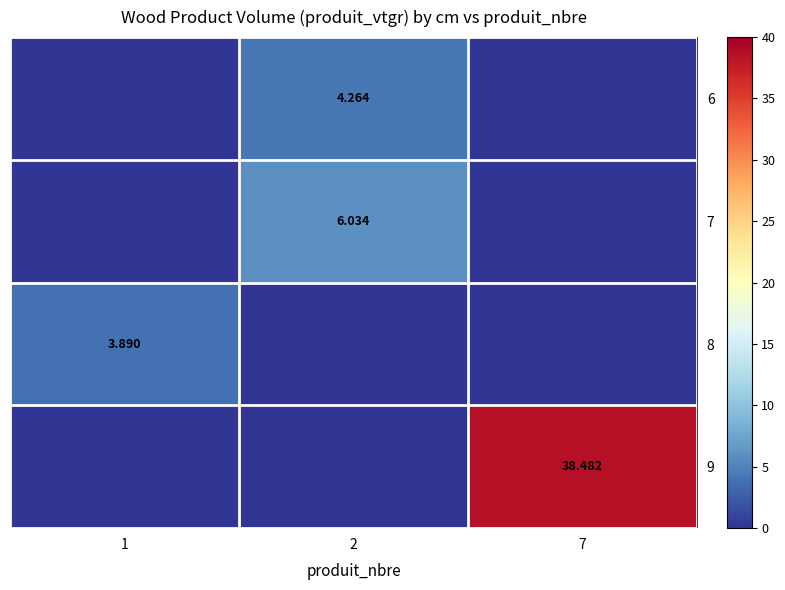

Is it true that 7 equals 6.0 at 2?

True